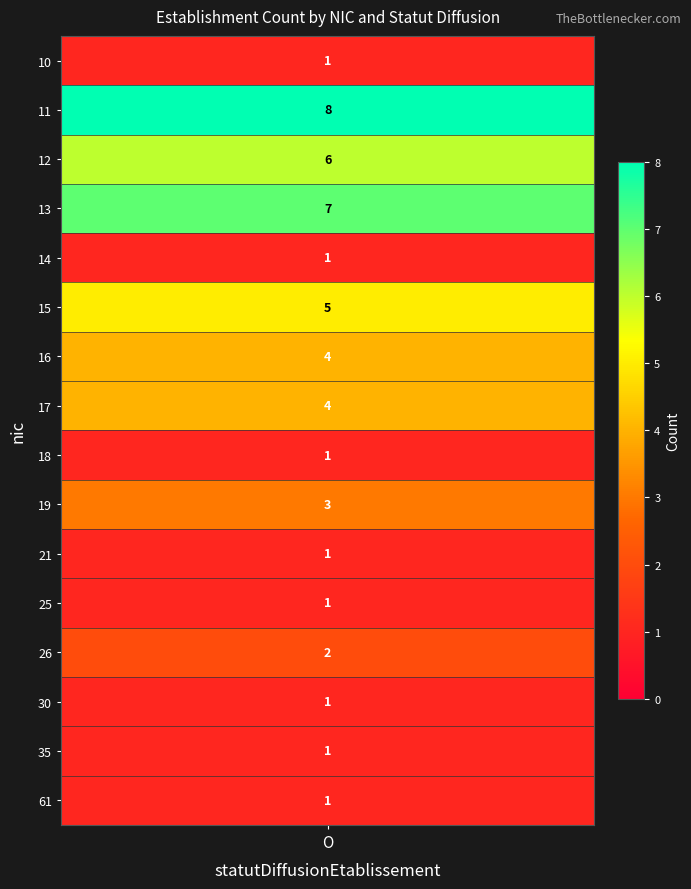

What is the ratio of the value at O_25 to the value at O_26?

0.5